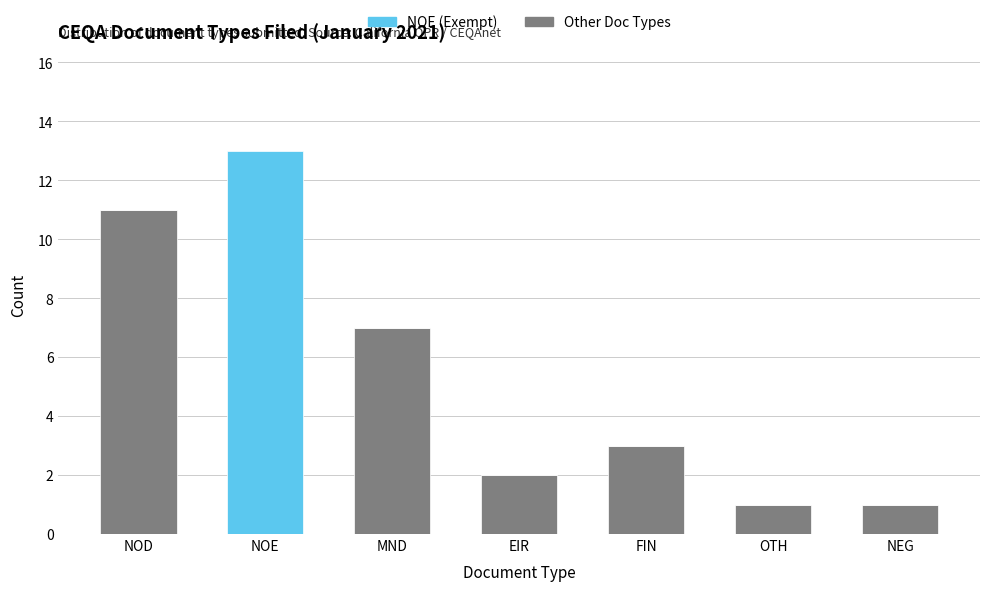

What is the total value across all series at NOE?

13